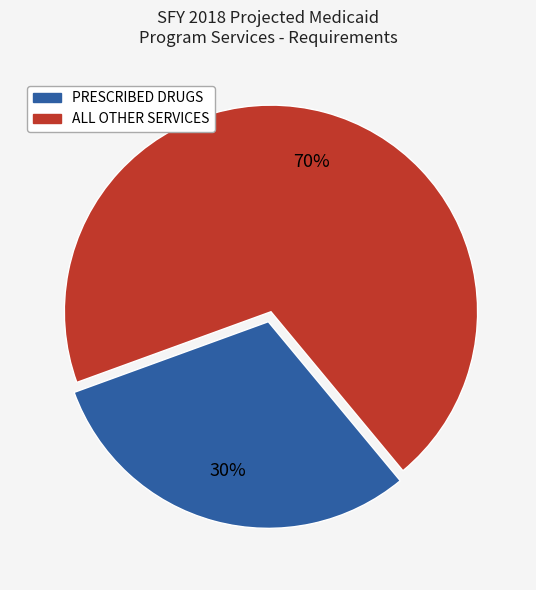

To the nearest percent, what is the average slice percentage?

50%